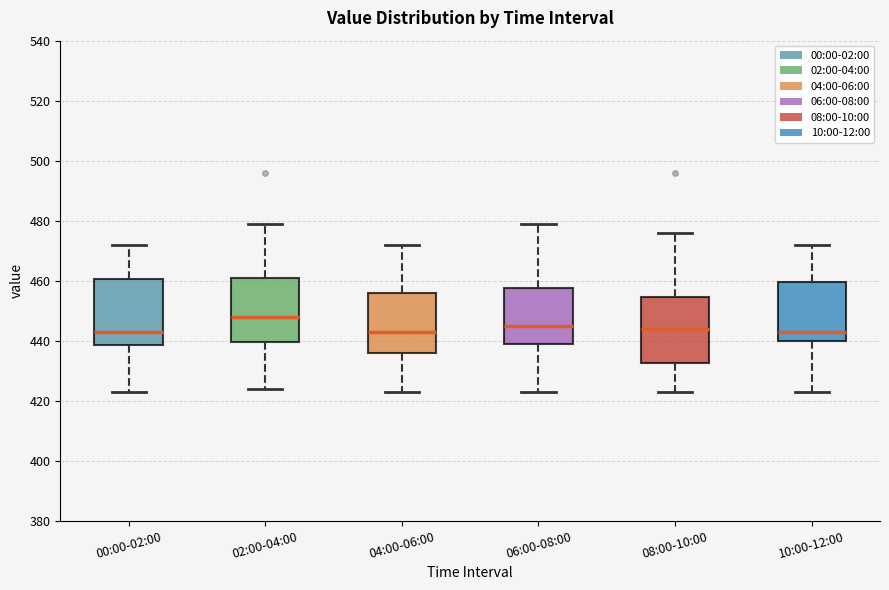

Where is the upper edge of the box for 00:00-02:00 on the y-axis? The values are not printed on the chart, so give them approximately, as read against the axis.

460